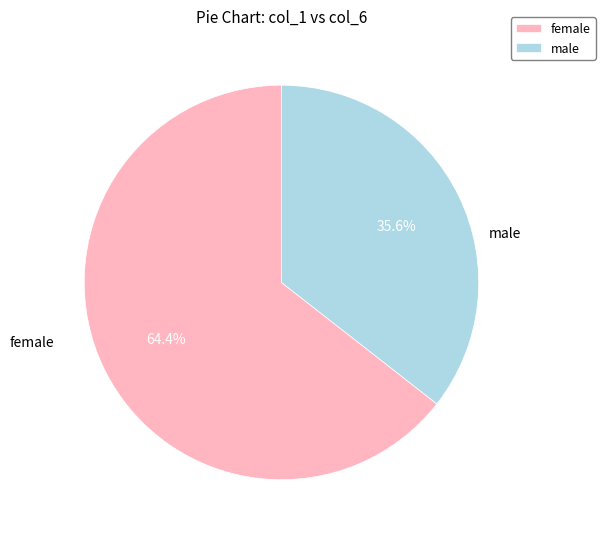

Between male and female, which is larger?

female